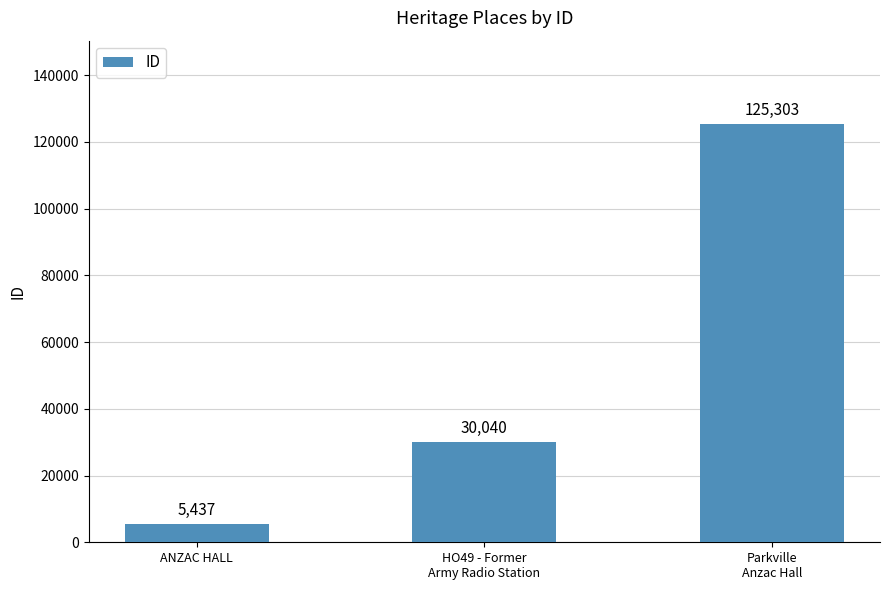

What is the difference between the maximum and second lowest values?

95263